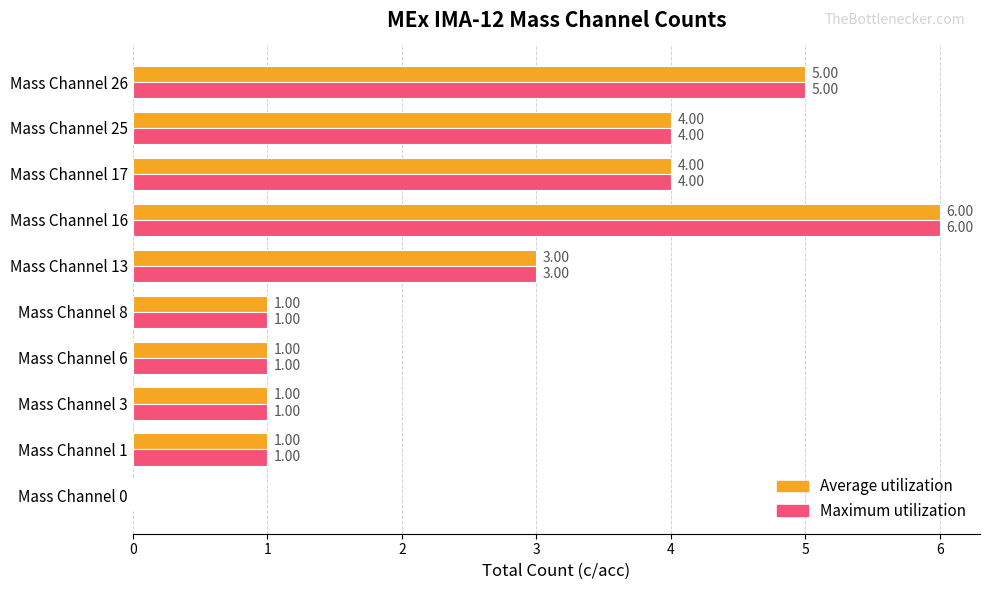

What is the sum of the Maximum utilization values at Mass Channel 1 and Mass Channel 26?

6